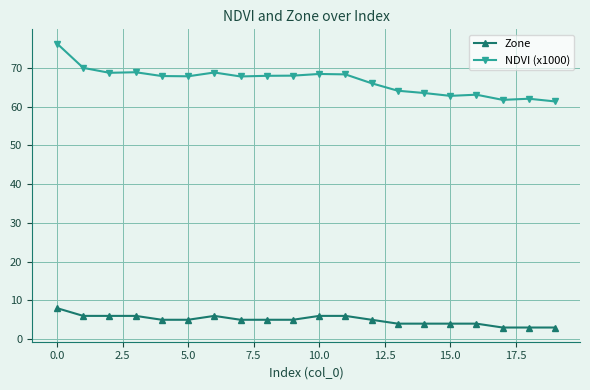

How many lines are shown in the chart?

2